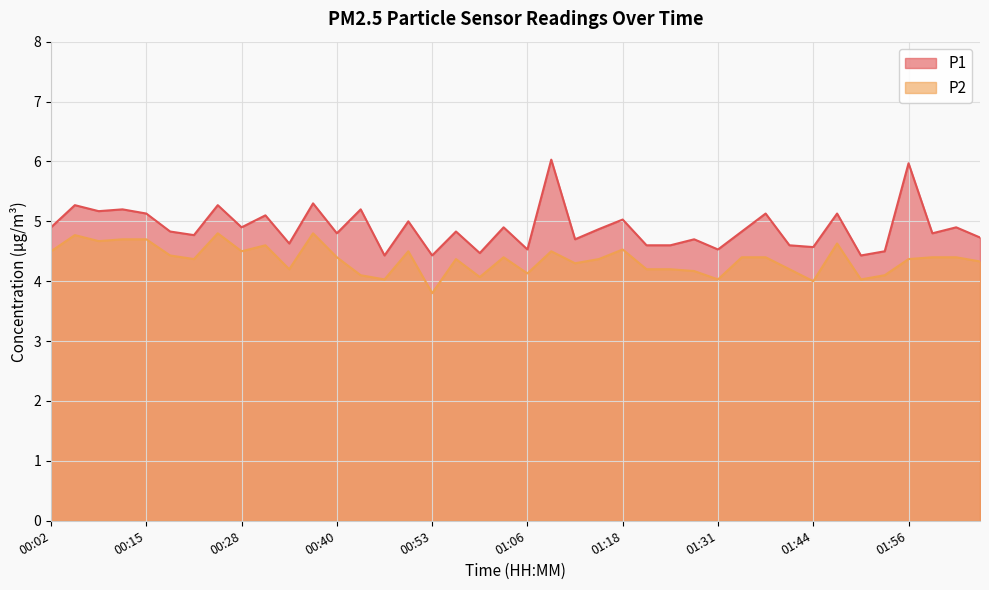

True or false: P2 has more than 2 interior local peaks.

True